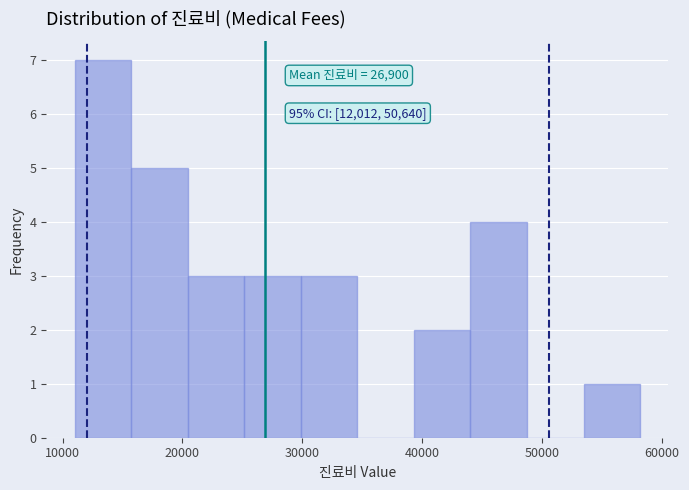

Over which range of the x-axis is the bar tallest?

11000 to 16000